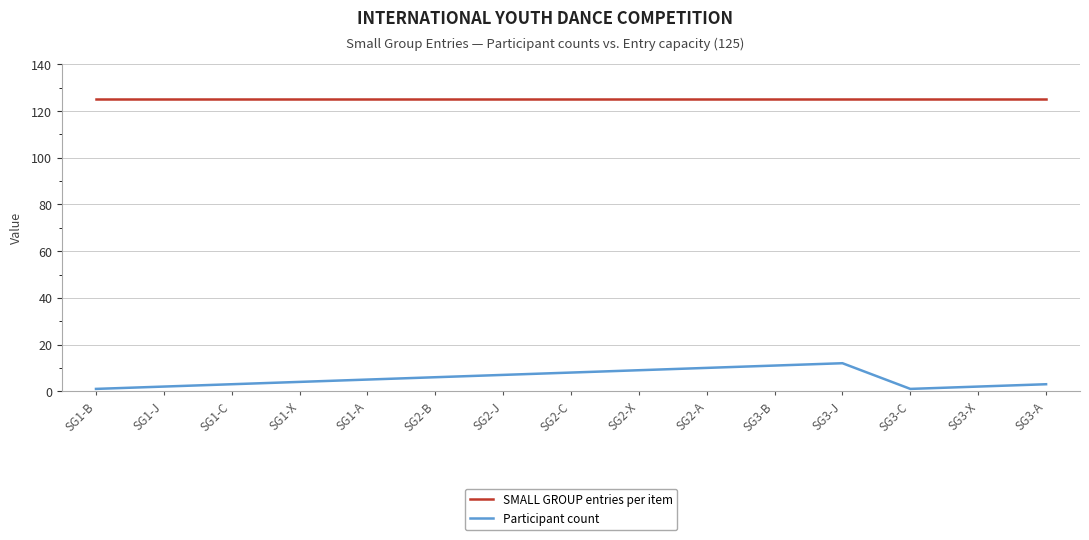

Reading left to right, list all the values displayed in this chart.

SMALL GROUP entries per item: 125	125	125	125	125	125	125	125	125	125	125	125	125	125	125
Participant count: 1	2	3	4	5	6	7	8	9	10	11	12	1	2	3